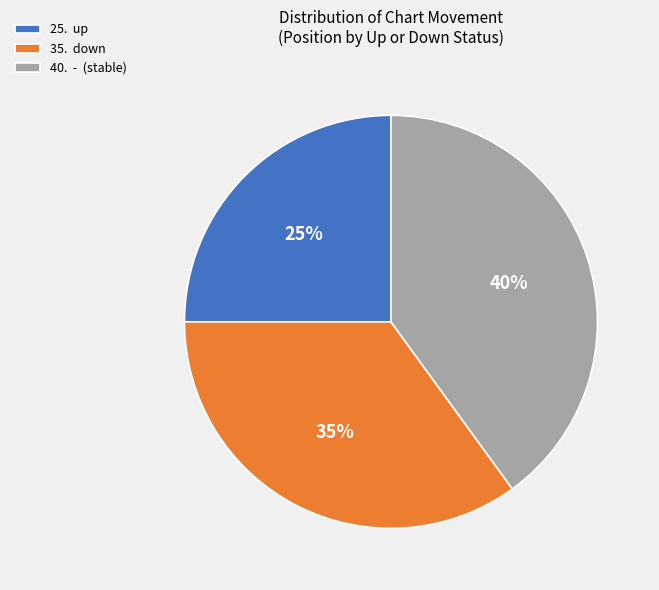

Between 35. down and 40. - (stable), which is larger?

40. - (stable)